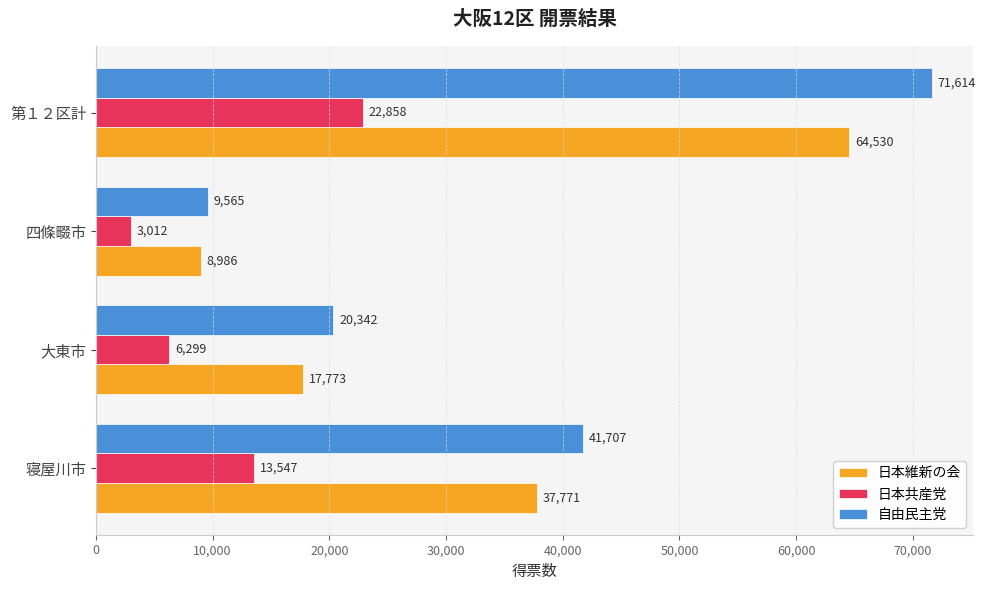

At how many categories does at least one series exceed 25881?

2